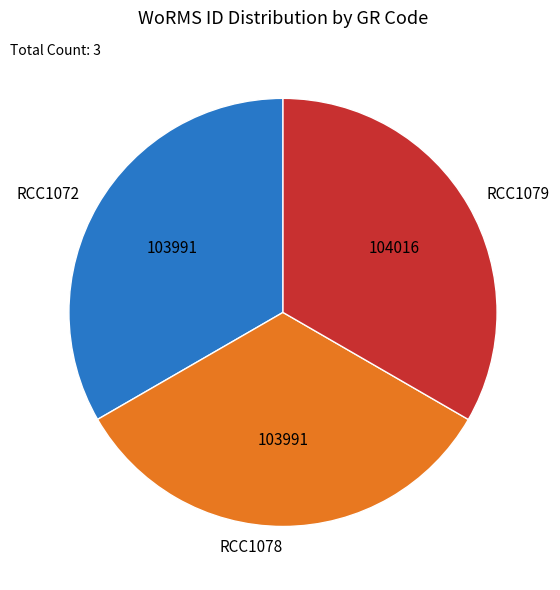

Does RCC1072 represent more than half of the total?

No